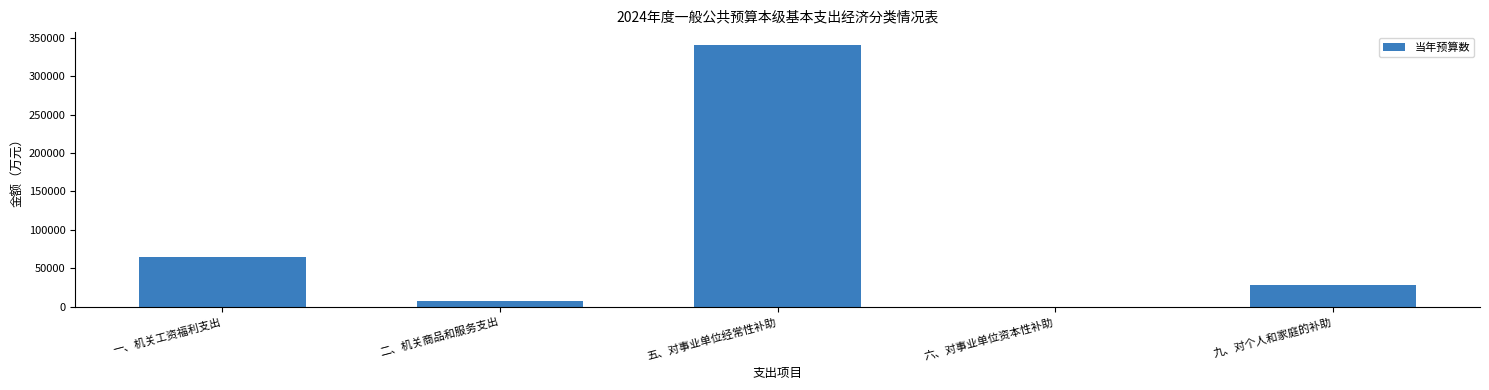

What is the change in value from 二、机关商品和服务支出 to 六、对事业单位资本性补助?

-7101